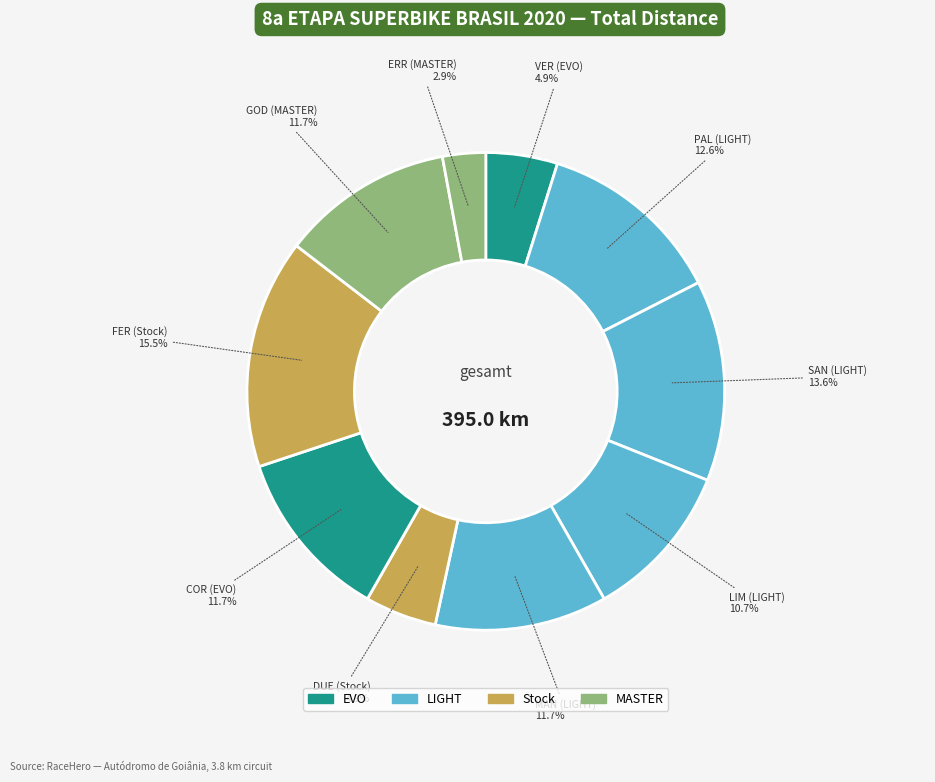

Count the number of slices in the pie.

10